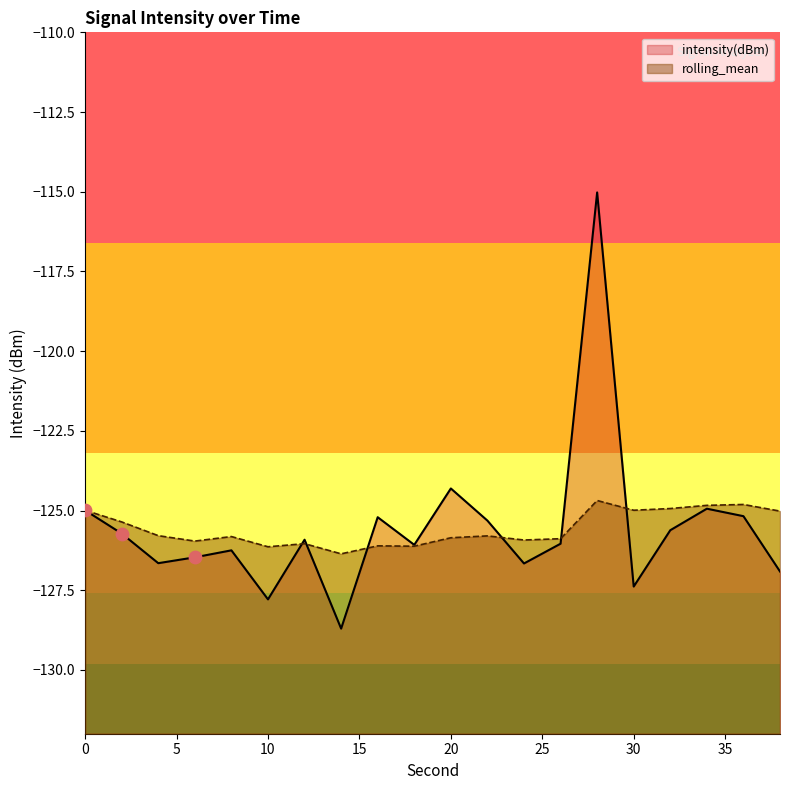

Which series has the largest total across all categories?

intensity(dBm)